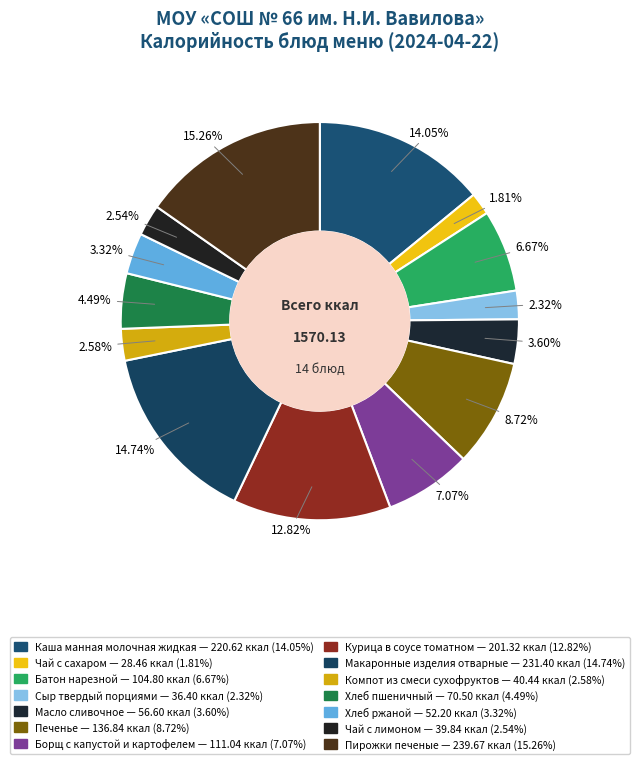

What percentage is the Хлеб пшеничный slice, to the nearest percent?

4%